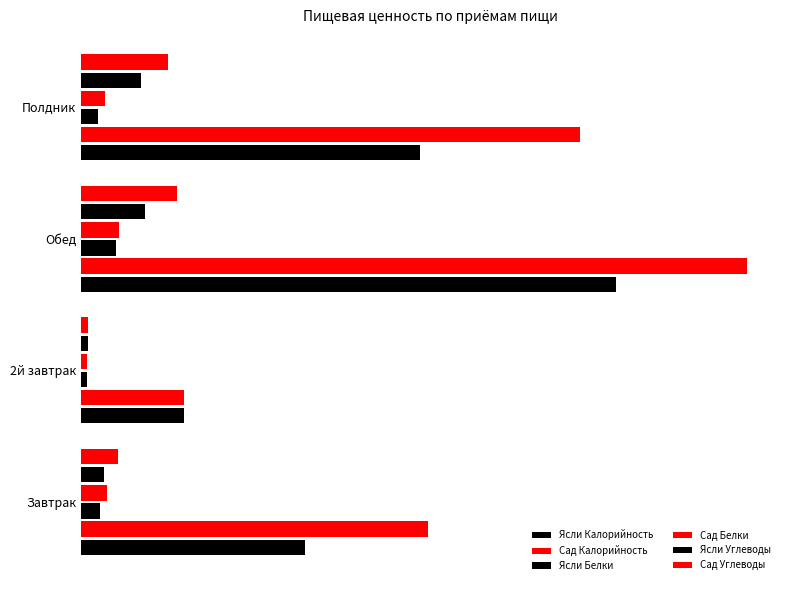

Reading left to right, extract all data points from this chart.

Ясли Калорийность: 216.8	100.0	518.6	328.8
Сад Калорийность: 336.1	100.0	645.0	483.1
Ясли Белки: 17.9	6.0	34.1	16.1
Сад Белки: 24.9	6.0	37.1	22.9
Ясли Углеводы: 22.2	6.9	62.0	57.8
Сад Углеводы: 36.2	6.9	92.9	84.6